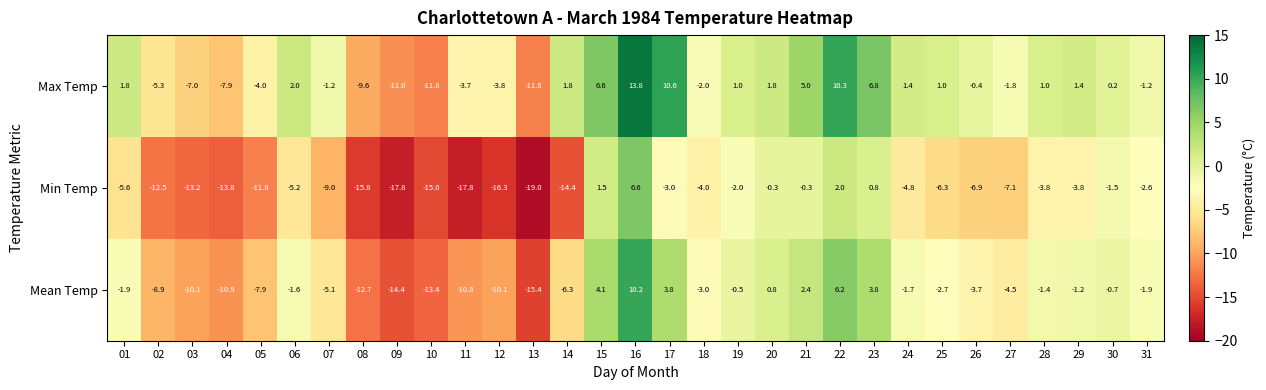

What is the sum of the Max Temp values at 03 and 15?

-0.4